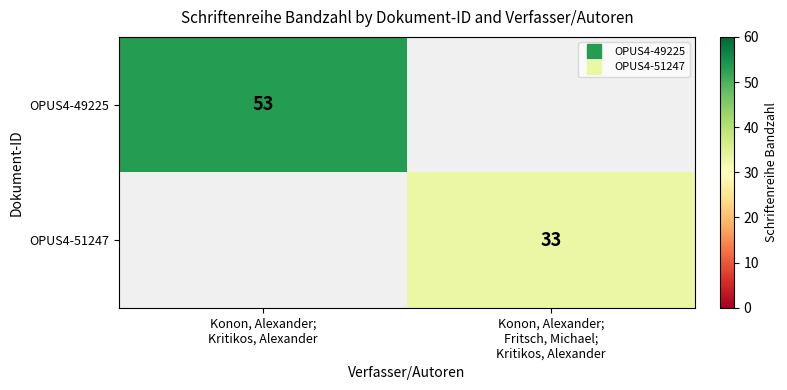

At how many categories does at least one series exceed 51?

1